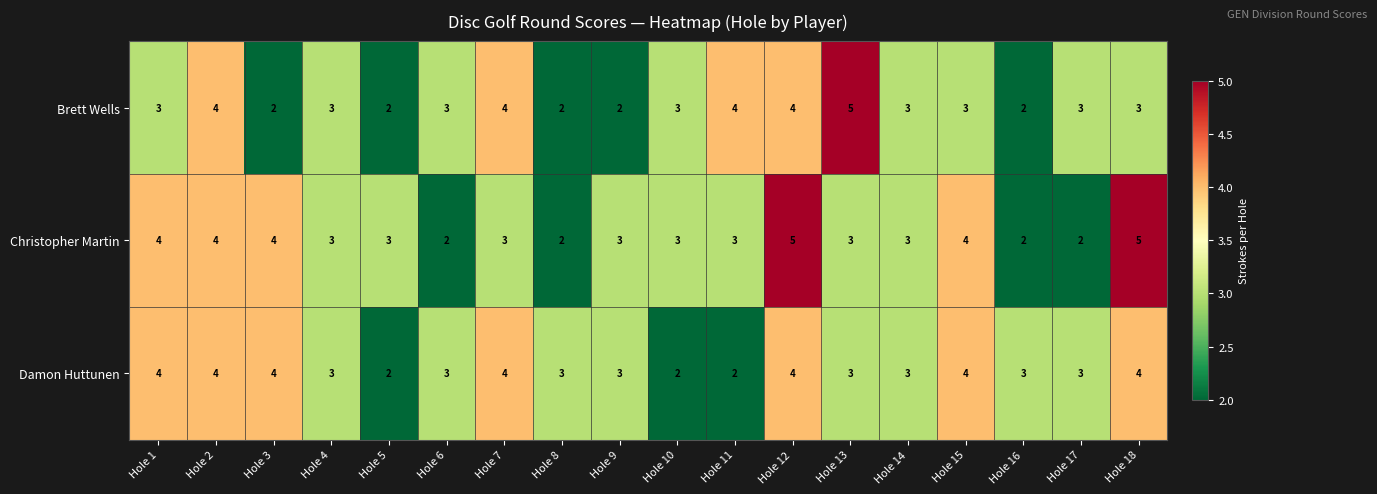

What is the approximate value of Damon Huttunen at Hole 17?

3